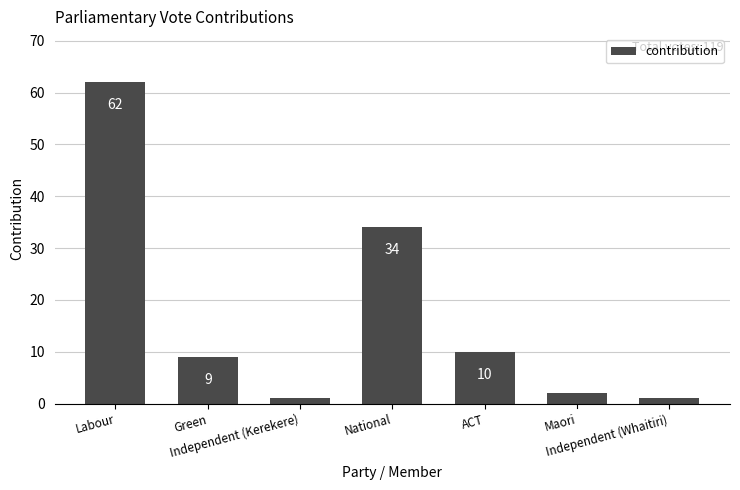

What is the label of the 4th bar from the left?

National